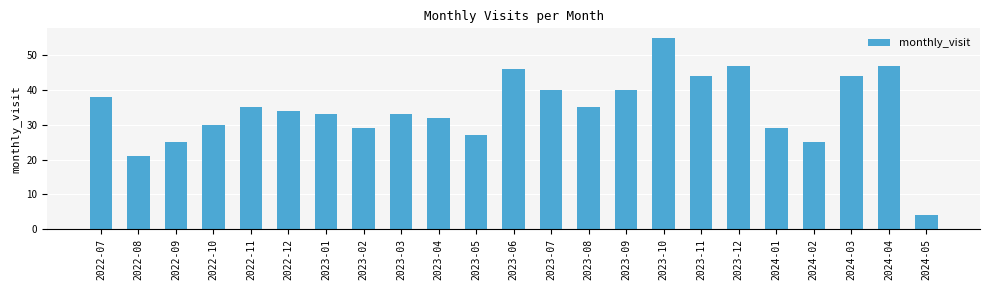

The chart shows a value of 35 at 2023-08. True or false?

True